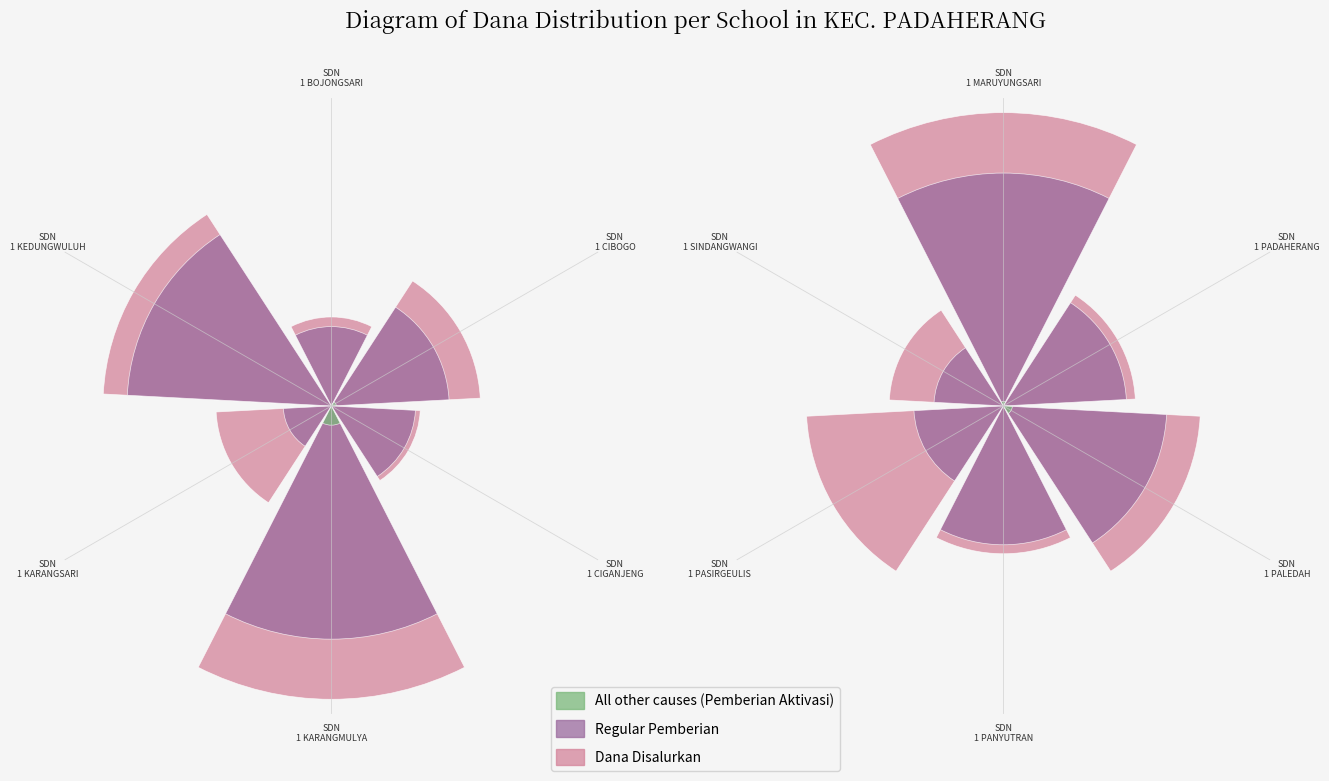

At which label does Dana Disalurkan first exceed 13?

SDN
1 CIBOGO